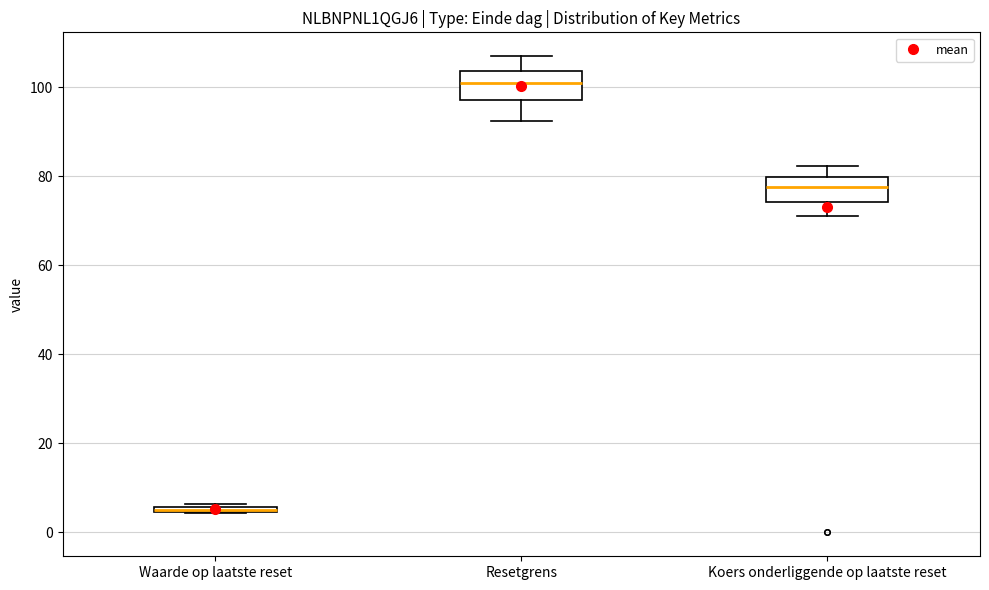

Where is the lower edge of the box for Resetgrens on the y-axis? The values are not printed on the chart, so give them approximately, as read against the axis.

98